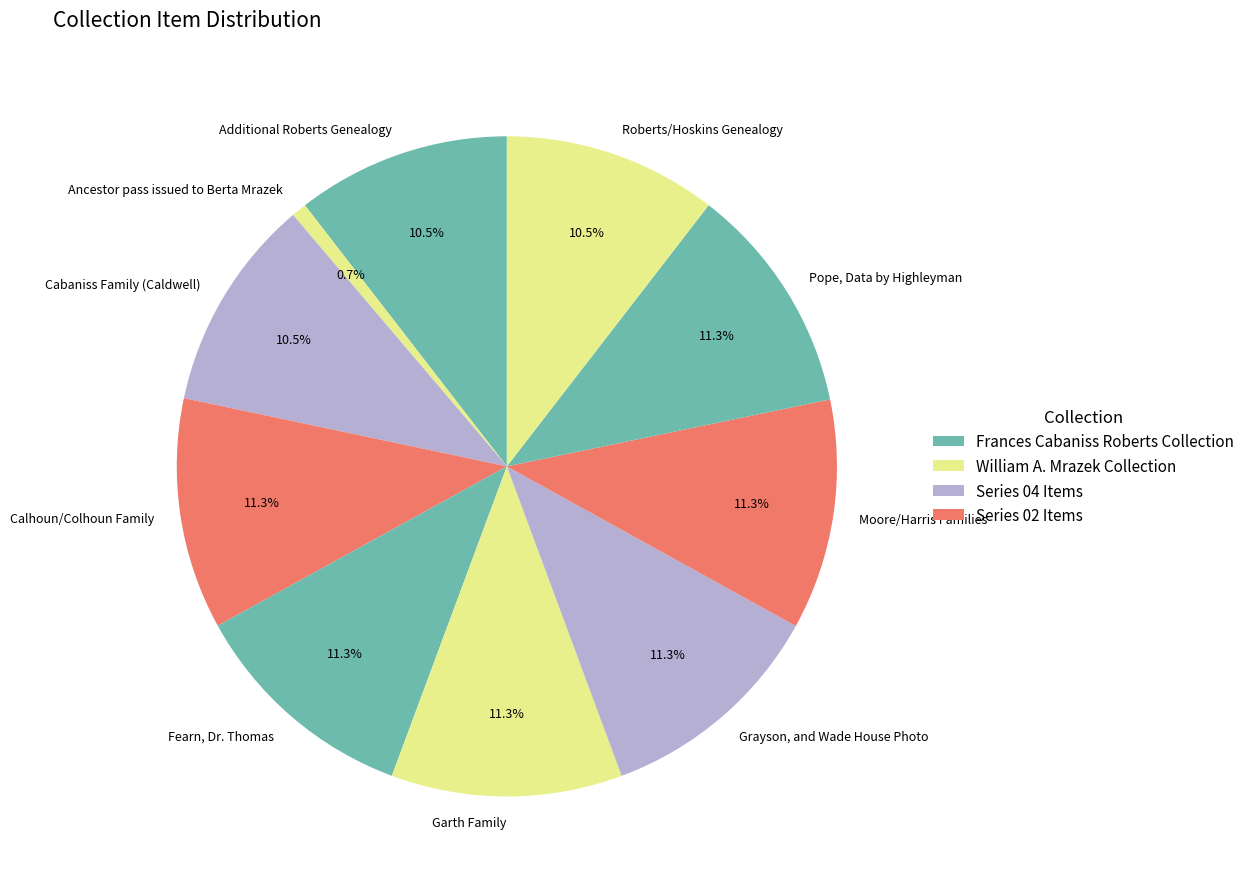

Is it true that Fearn, Dr. Thomas is 1% of the pie?

False